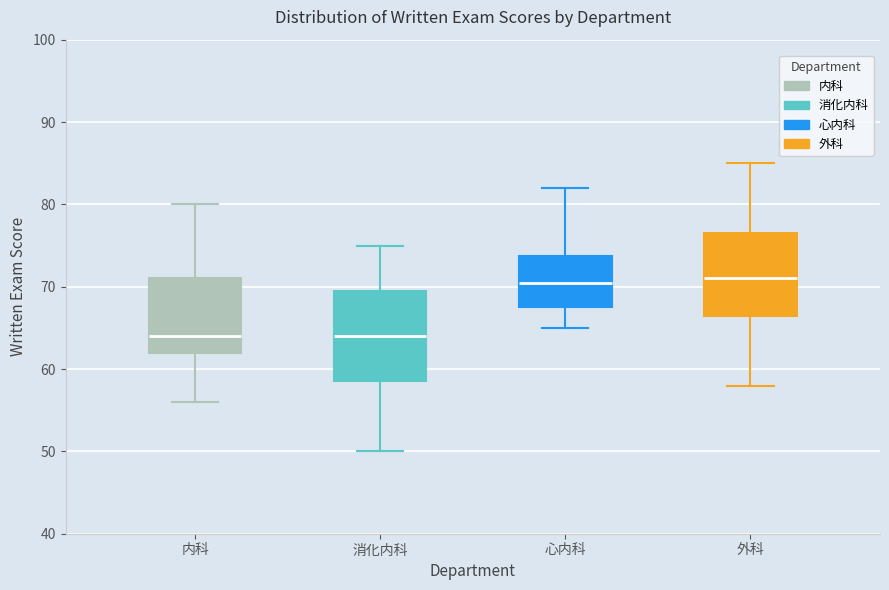

Reading left to right, transcribe this box plot: for each box, give where its median line is, the range the box spans, and where its two whiskers end, as read against the y-axis. The values are not printed on the chart, so give them approximately, as read against the axis.

内科: median 64, box 62 to 71, whiskers 56 to 80
消化内科: median 64, box 59 to 70, whiskers 50 to 75
心内科: median 71, box 68 to 74, whiskers 65 to 82
外科: median 71, box 67 to 77, whiskers 58 to 85